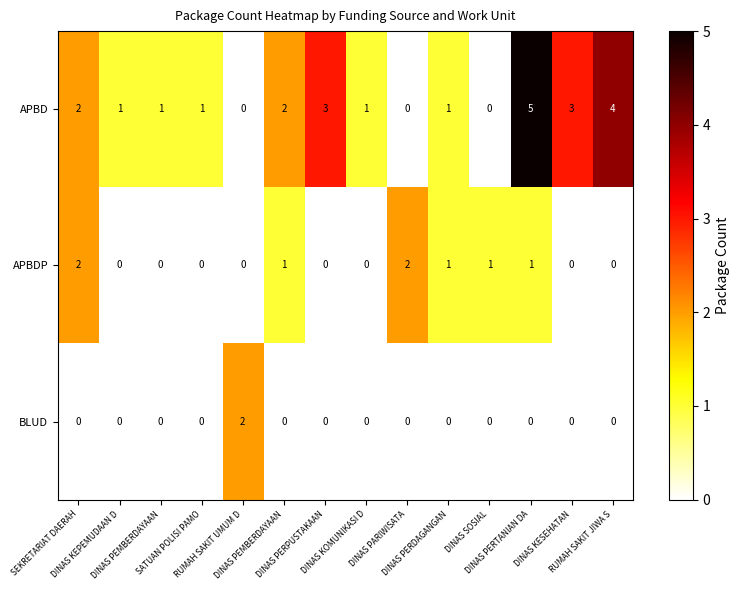

At which category does the chart reach its peak across all series?

DINAS PERTANIAN DA